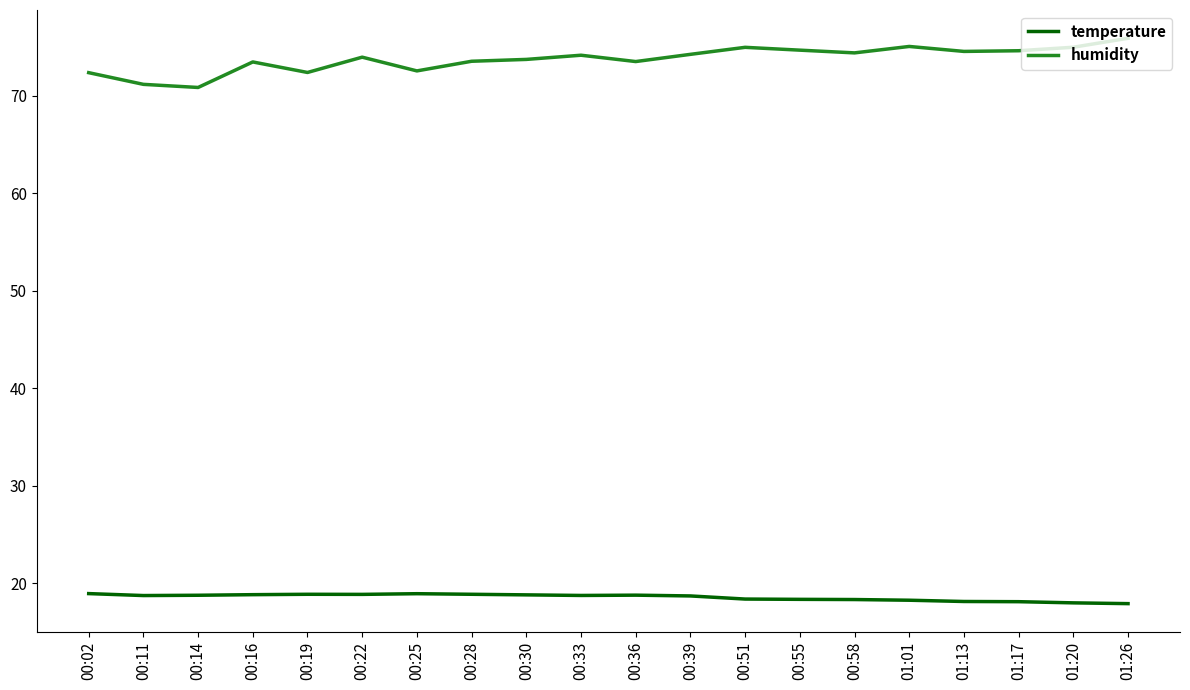

Is it true that humidity equals 74.6 at 01:13?

True